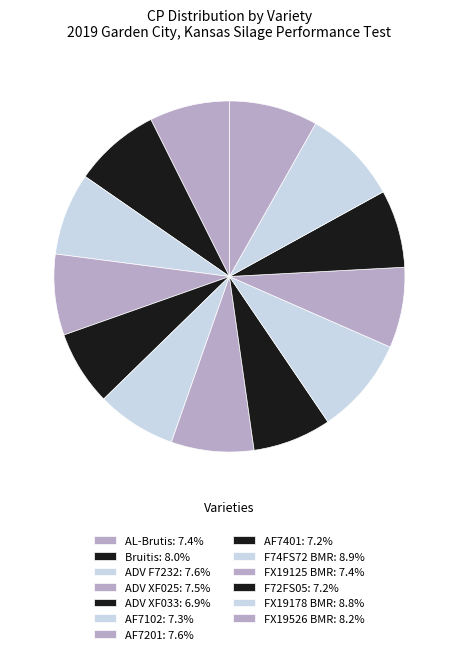

The AF7102 slice represents 22% of the pie. True or false?

False